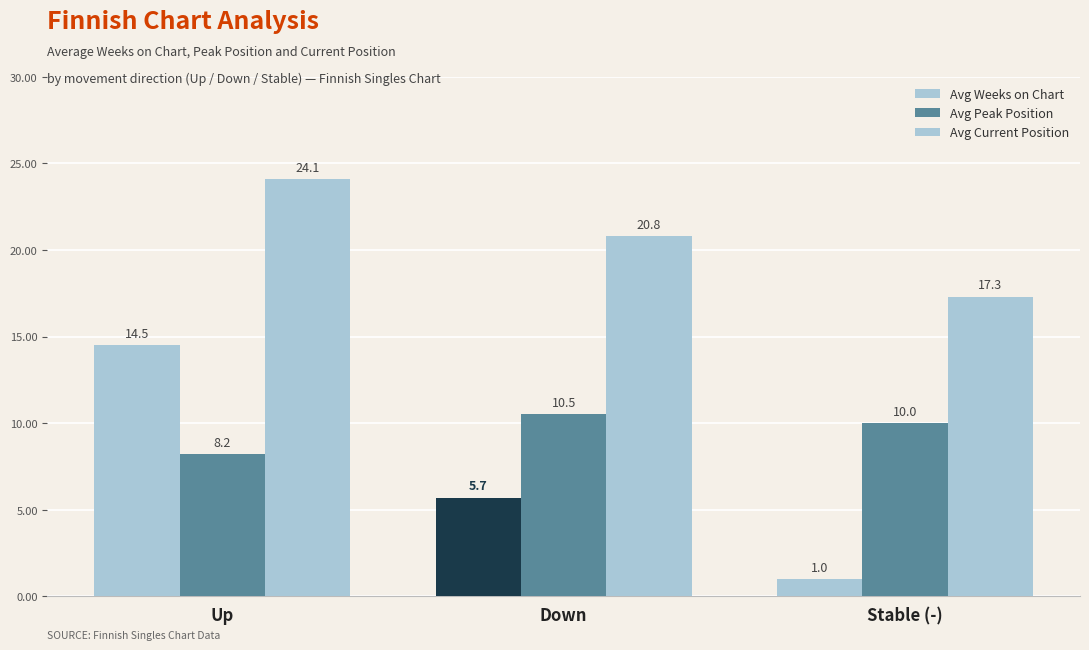

How many groups of bars are there?

3